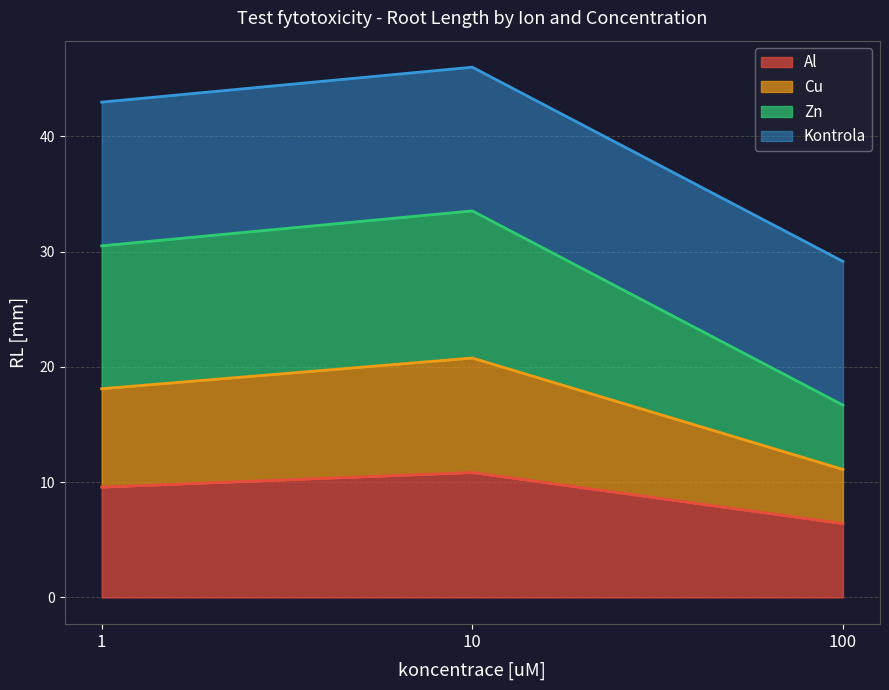

What is the total value across all series at 1?

43.0